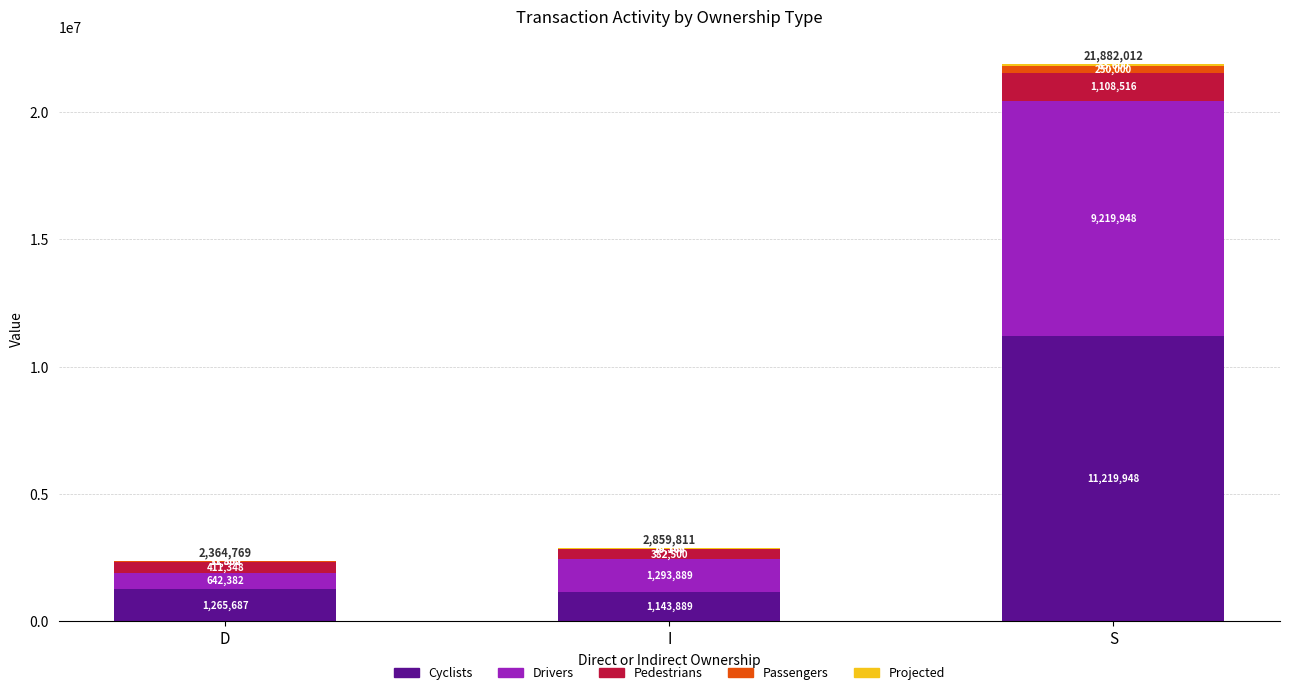

What is the maximum value for Cyclists?

11219948